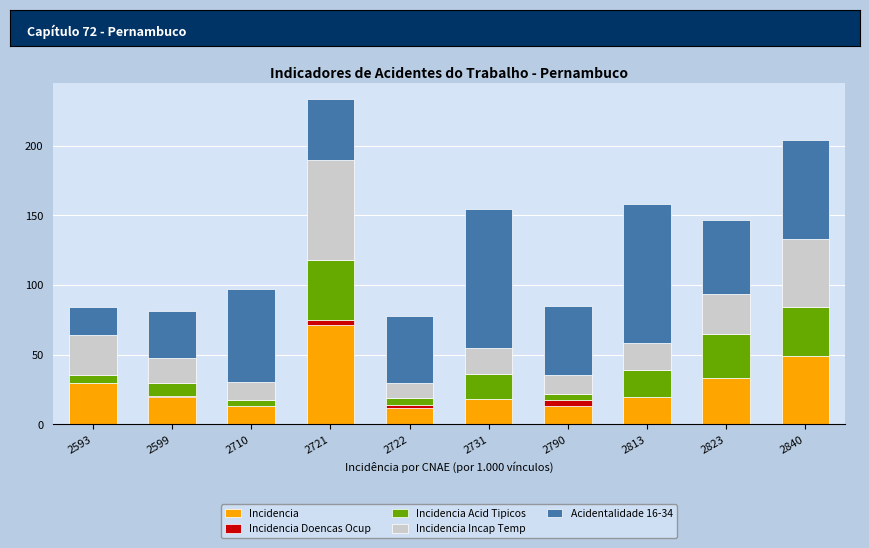

At which category is the sum across all series the highest?

2721